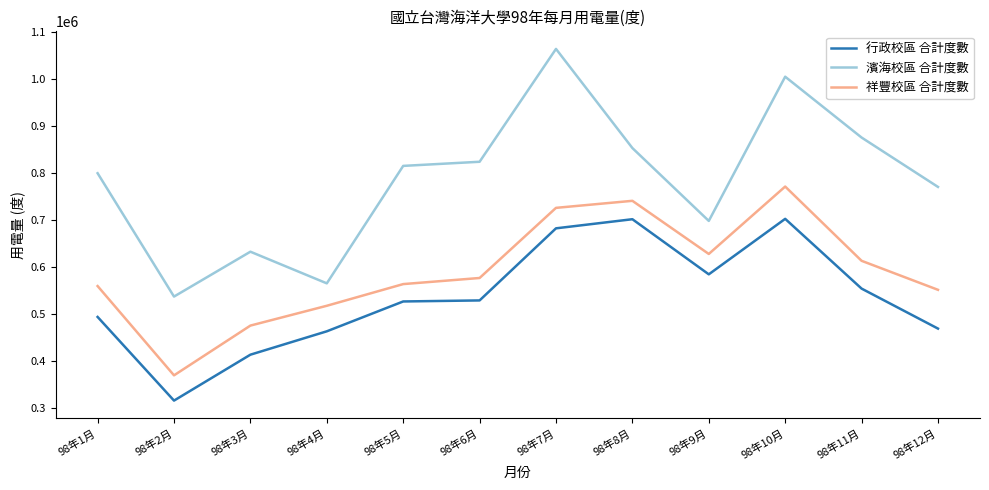

At how many categories does at least one series exceed 353209?

12